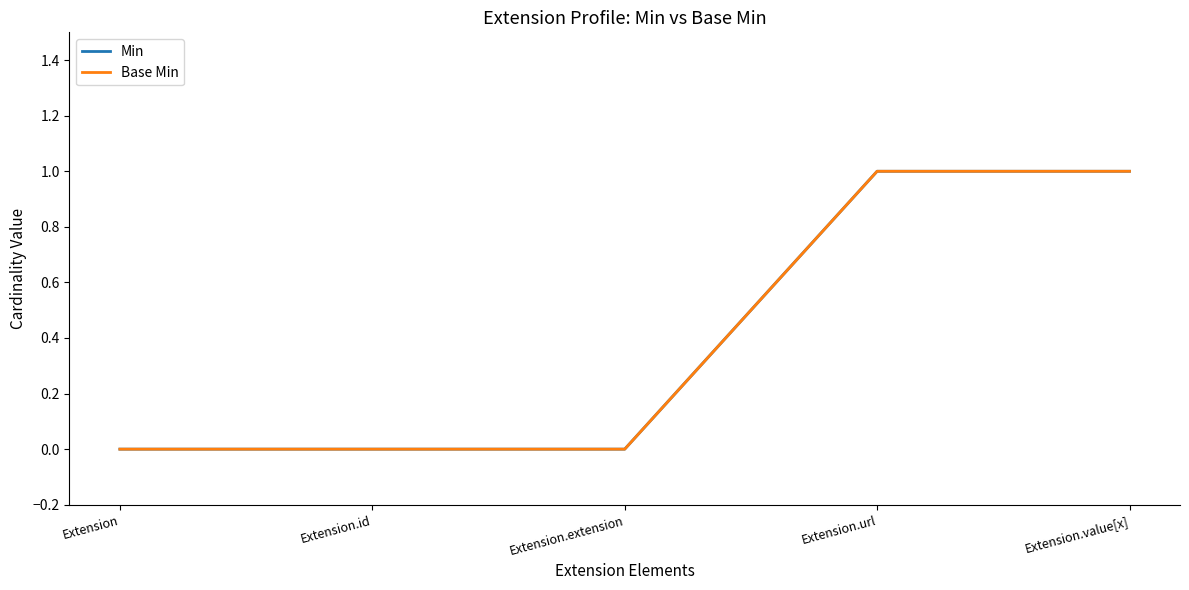

Is this an area chart (filled region under the line)?

No